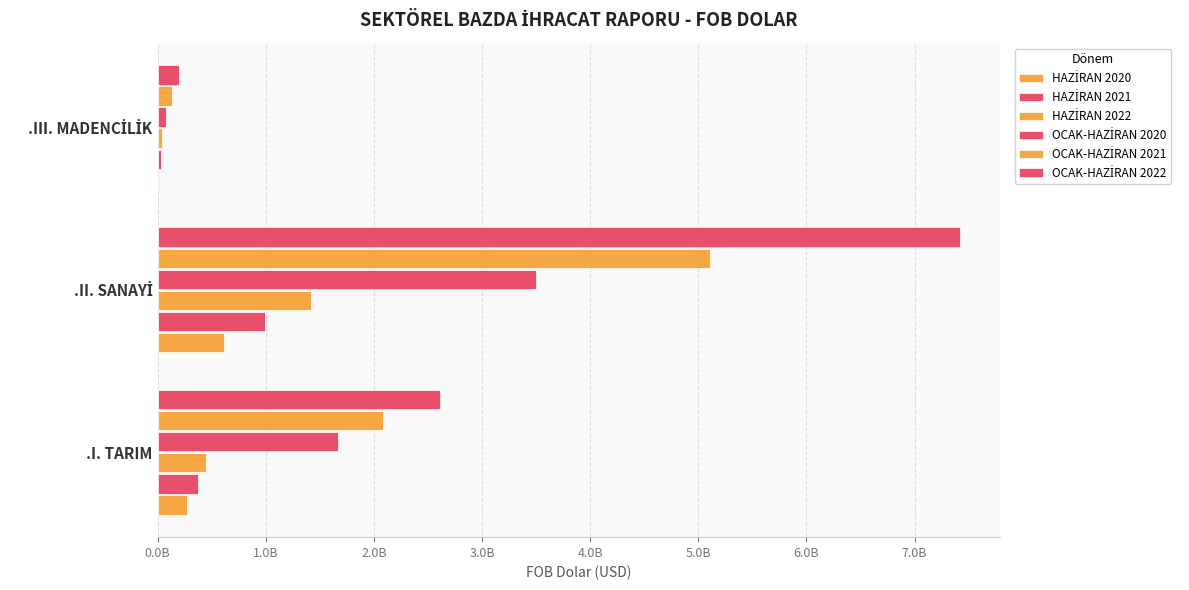

What is the sum of all OCAK-HAZİRAN 2020 values?

5241293757.8